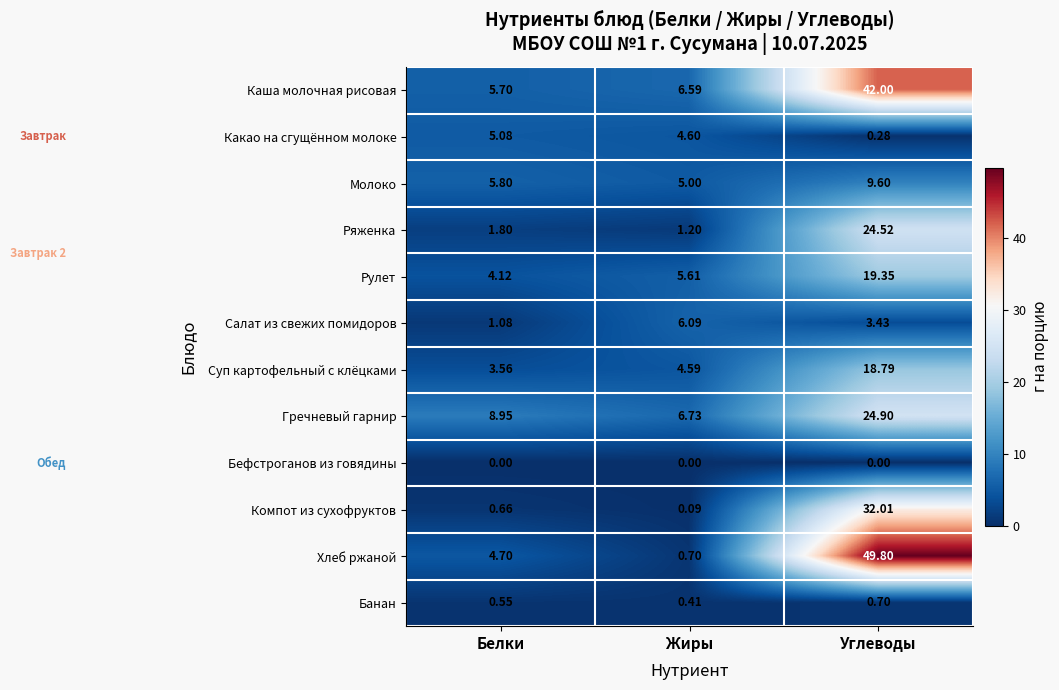

Which category has the highest value in the Хлеб ржаной series?

Углеводы